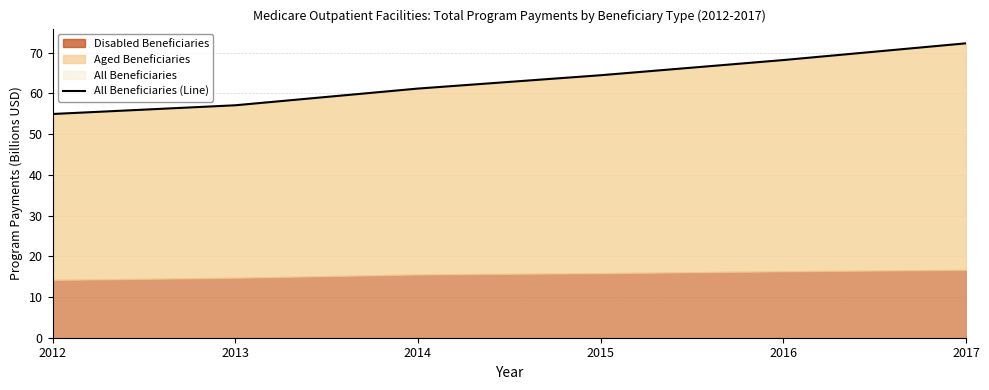

Which label corresponds to the smallest value in the chart?

2012